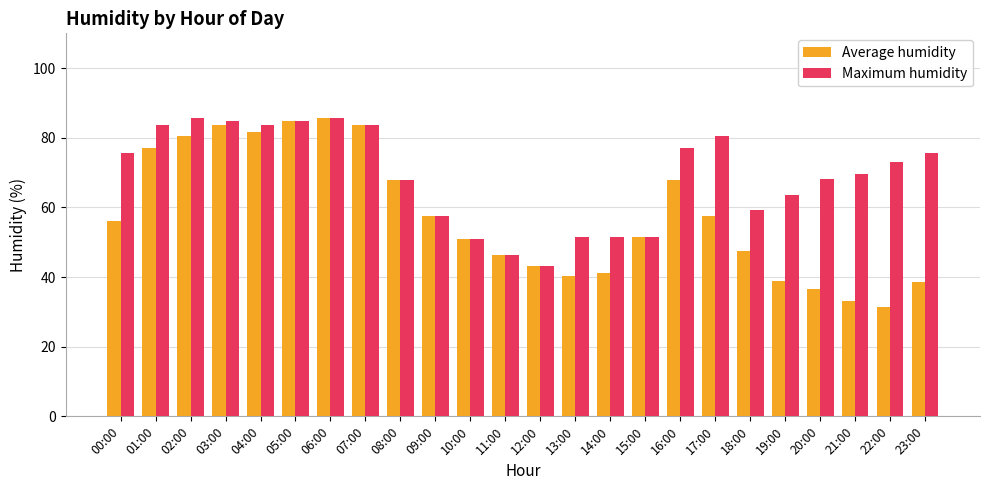

What is the label of the 18th bar from the left?

17:00